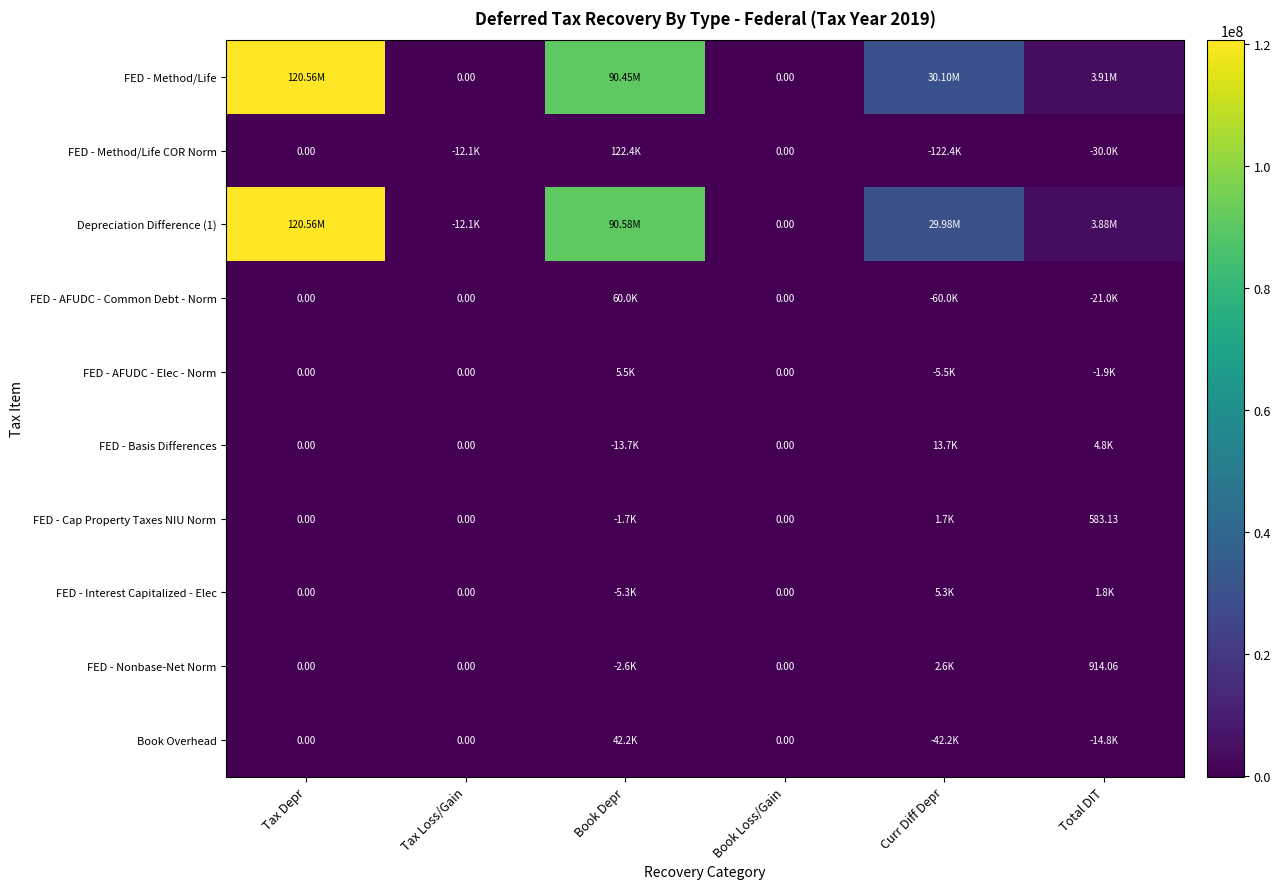

At which label does Book Overhead reach its peak?

Book Depr